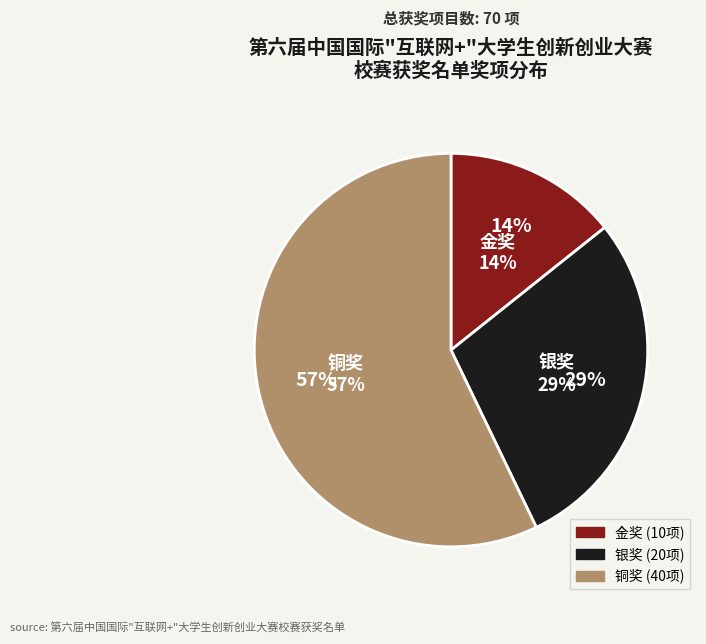

Does any single category account for the majority?

Yes